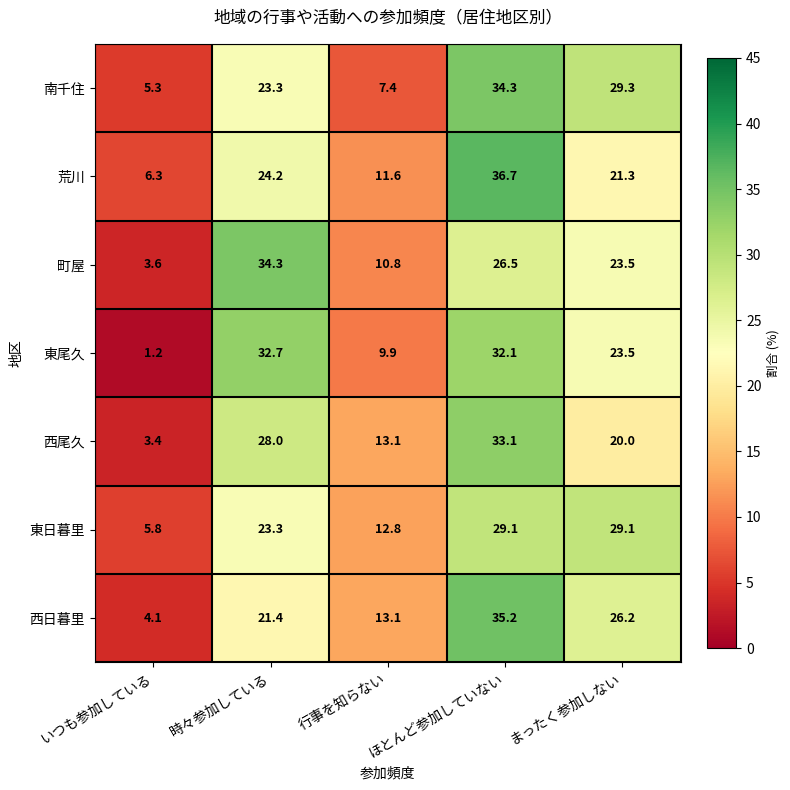

Where is 南千住 nearest to the value 19?

時々参加している